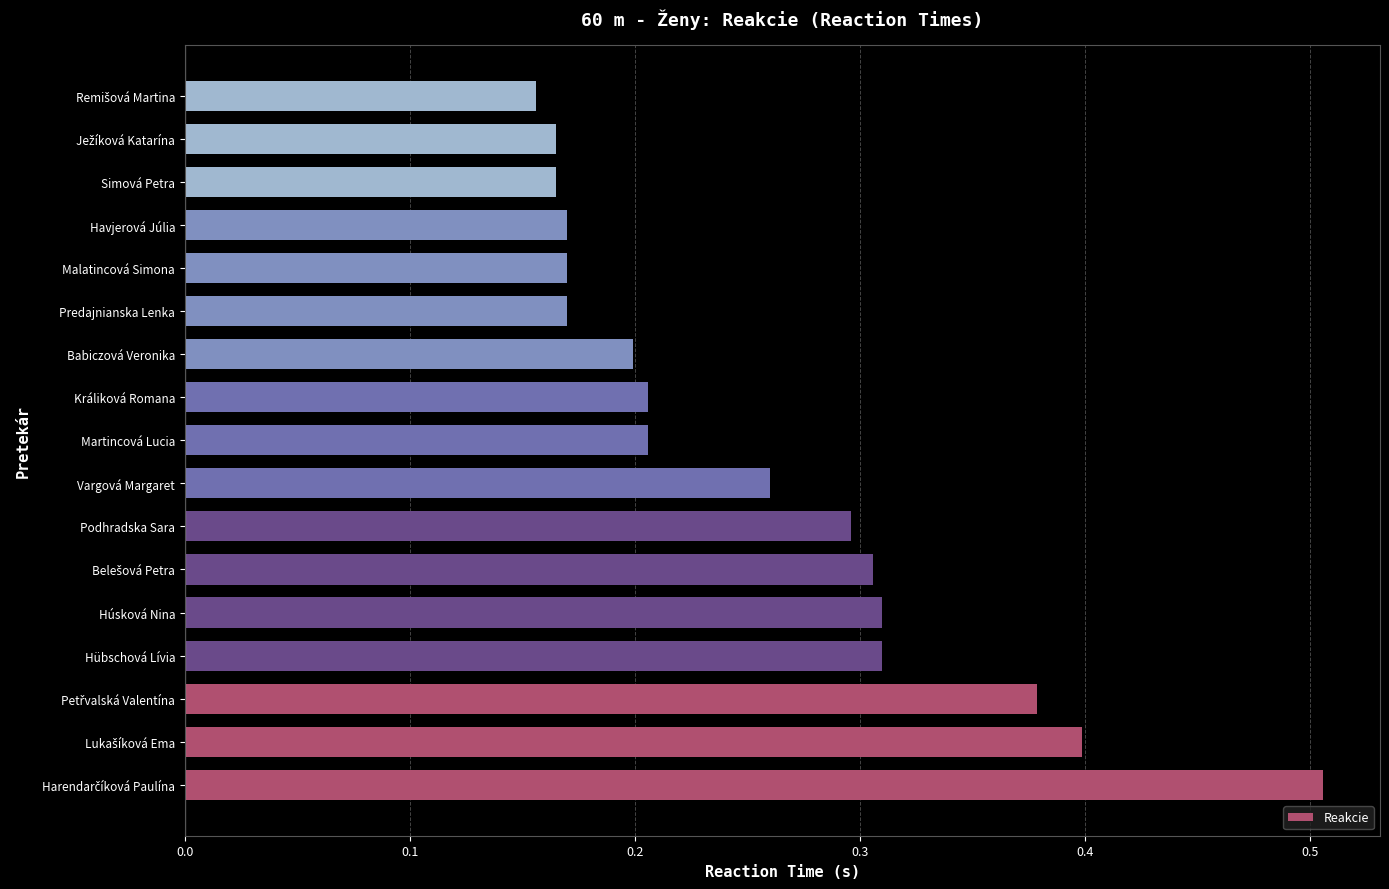

How many values are between 0 and 1?

17